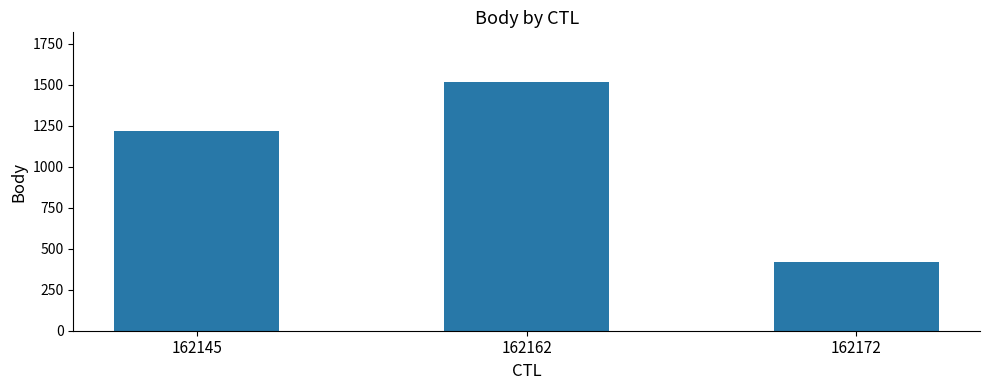

What is the sum of all values?

3147